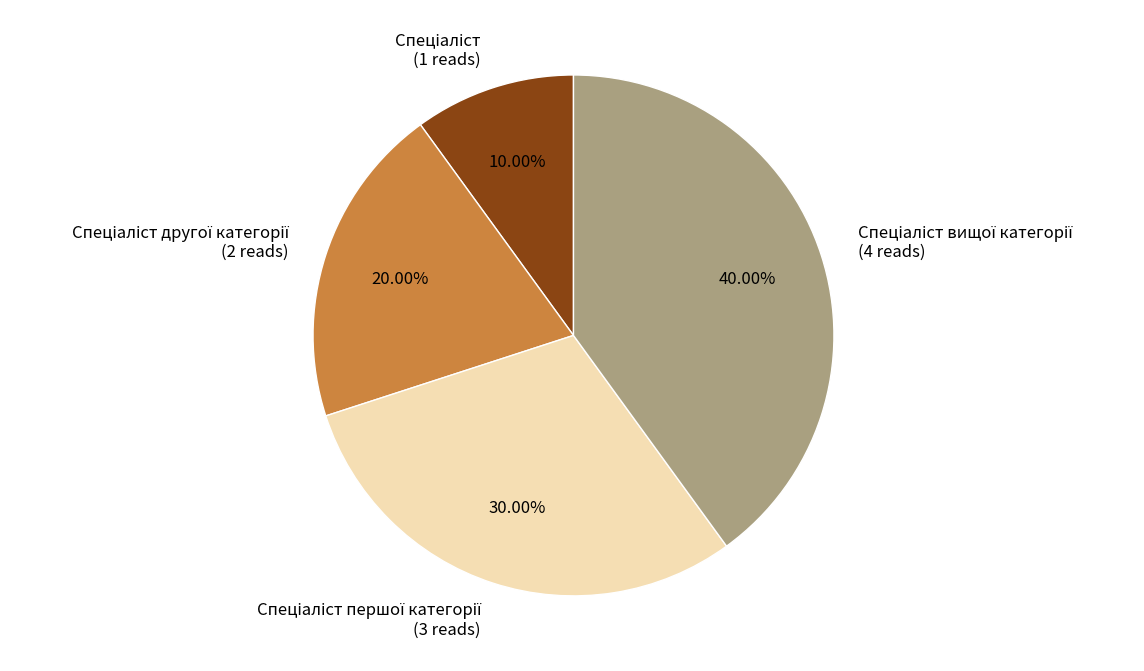

Is there a majority slice in this chart?

No